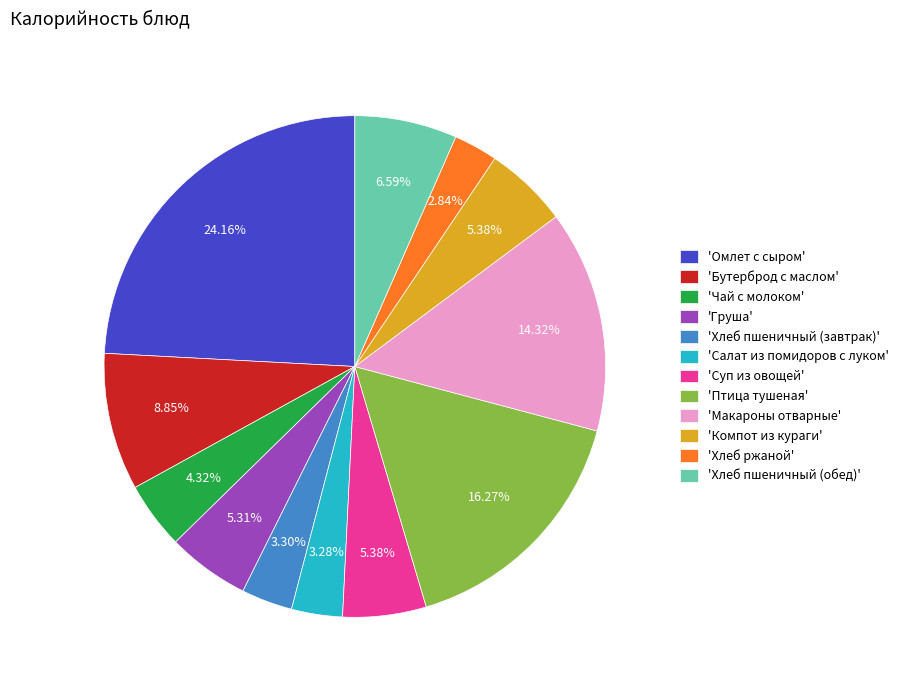

Do 'Бутерброд с маслом' and 'Груша' together represent more than half of the pie?

No